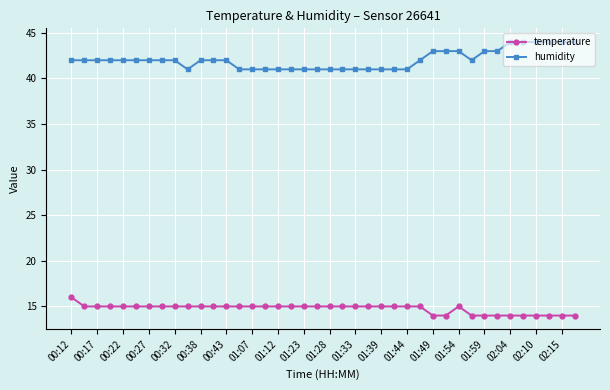

Does the chart display data point markers on the line(s)?

Yes